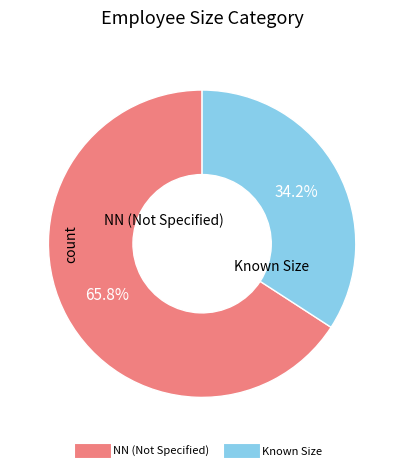

Is there any slice that represents more than half of the pie?

Yes